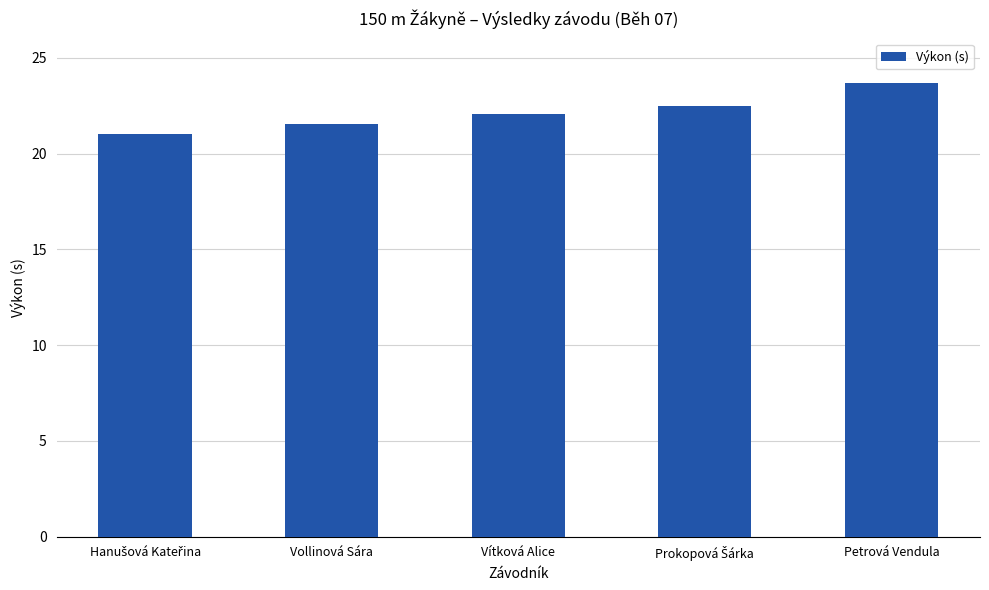

What is the label of the 3rd bar from the left?

Vítková Alice